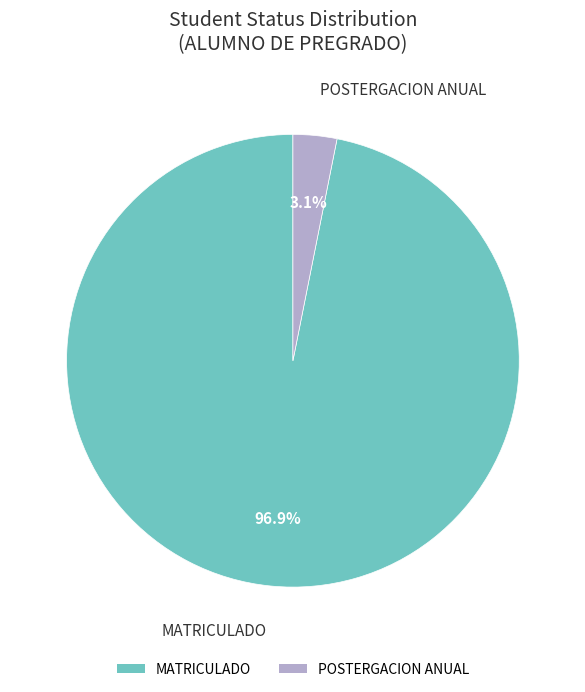

How many slices are in this pie chart?

2